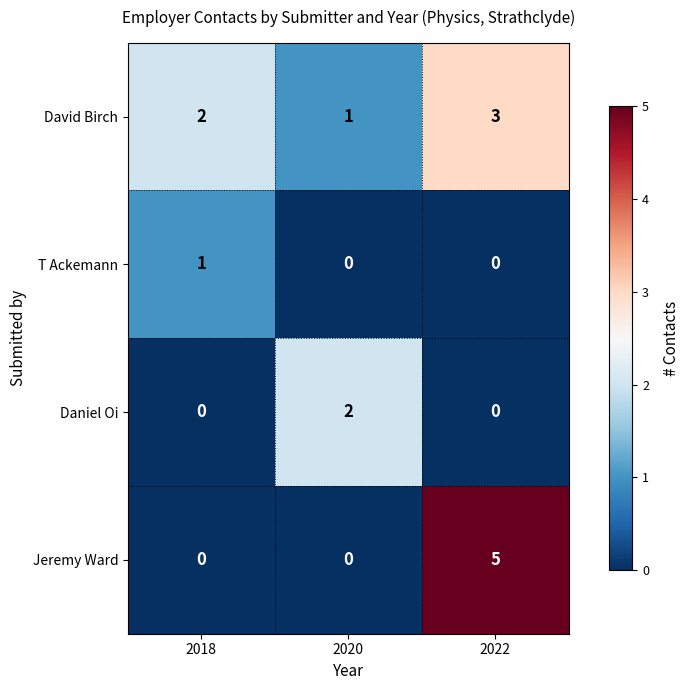

Rank the series by their maximum value, from lowest to highest.

T Ackemann, Daniel Oi, David Birch, Jeremy Ward